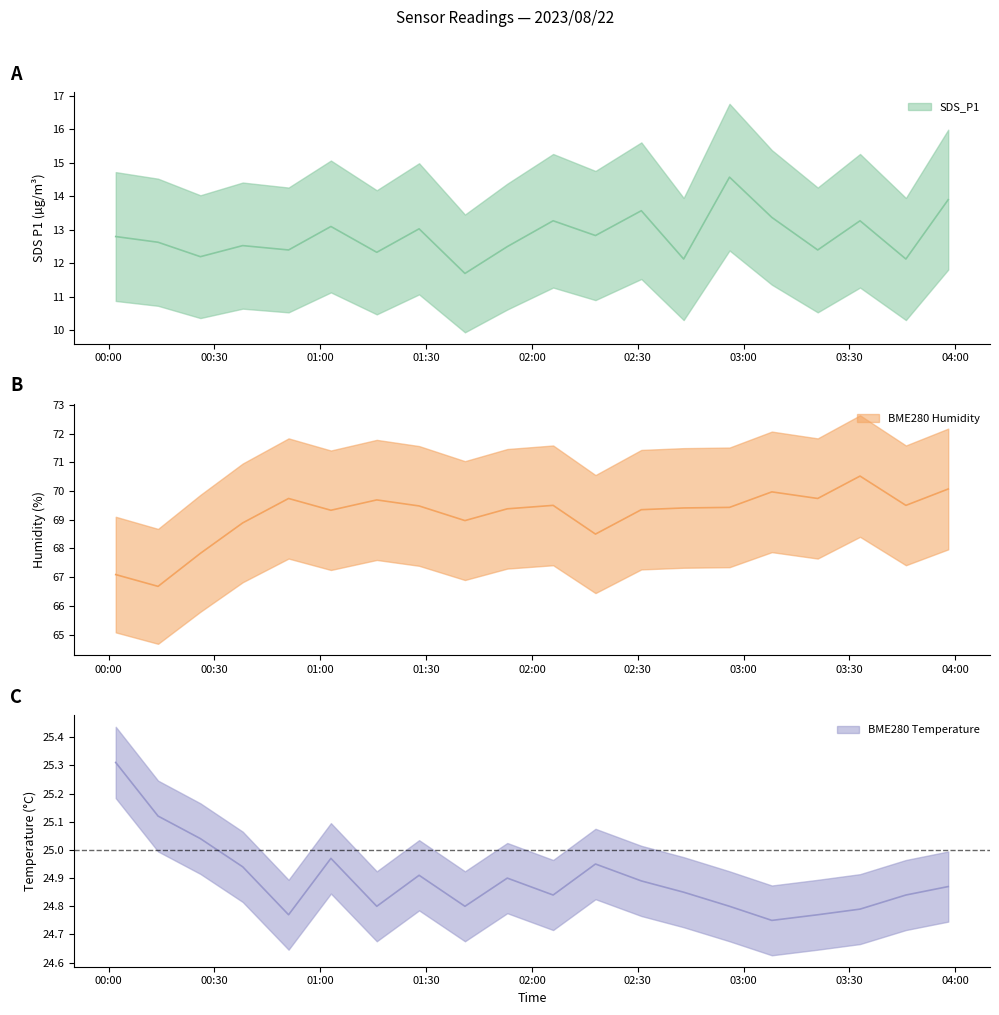

What is the difference between the maximum and minimum values in the BME280_humidity series?

3.8